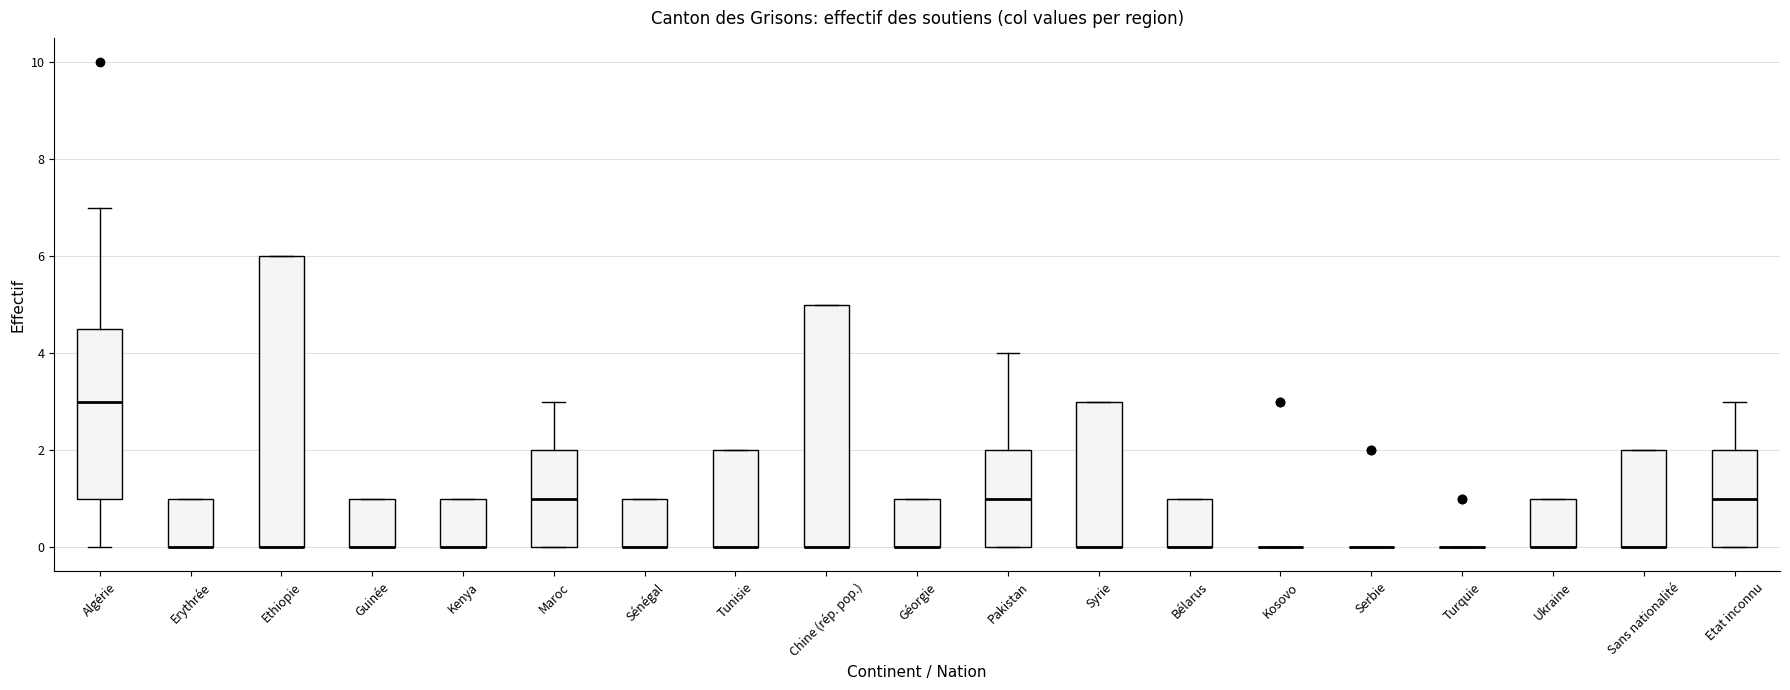

Which box is the tallest, from its lower edge to its upper edge?

Ethiopie